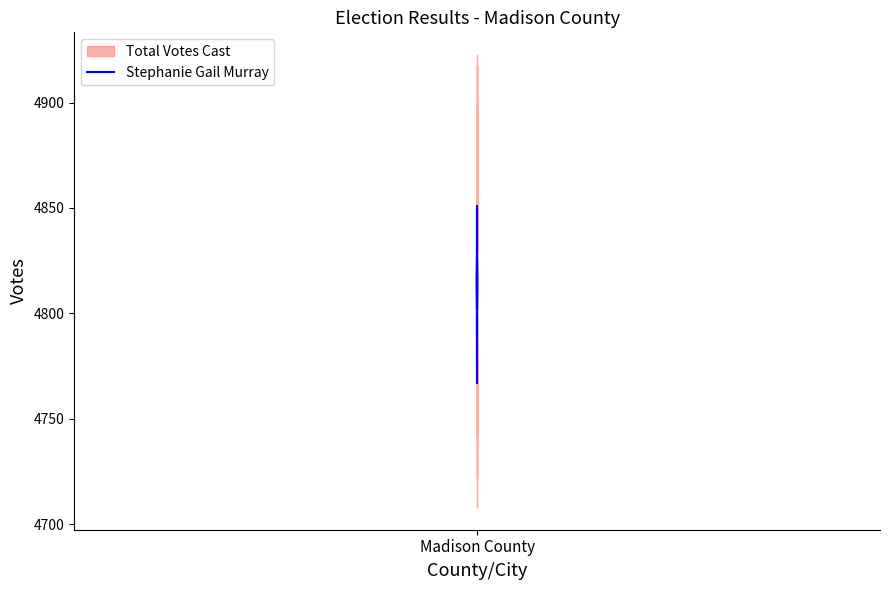

Reading left to right, what are all the values shown in this chart?

4825.0	4809.7	4828.6	4849.7	4807.4	4807.4	4851.0	4831.5	4801.7	4826.1	4801.8	4801.8	4818.8	4767.0	4771.5	4799.5	4788.6	4820.6	4791.1	4779.0